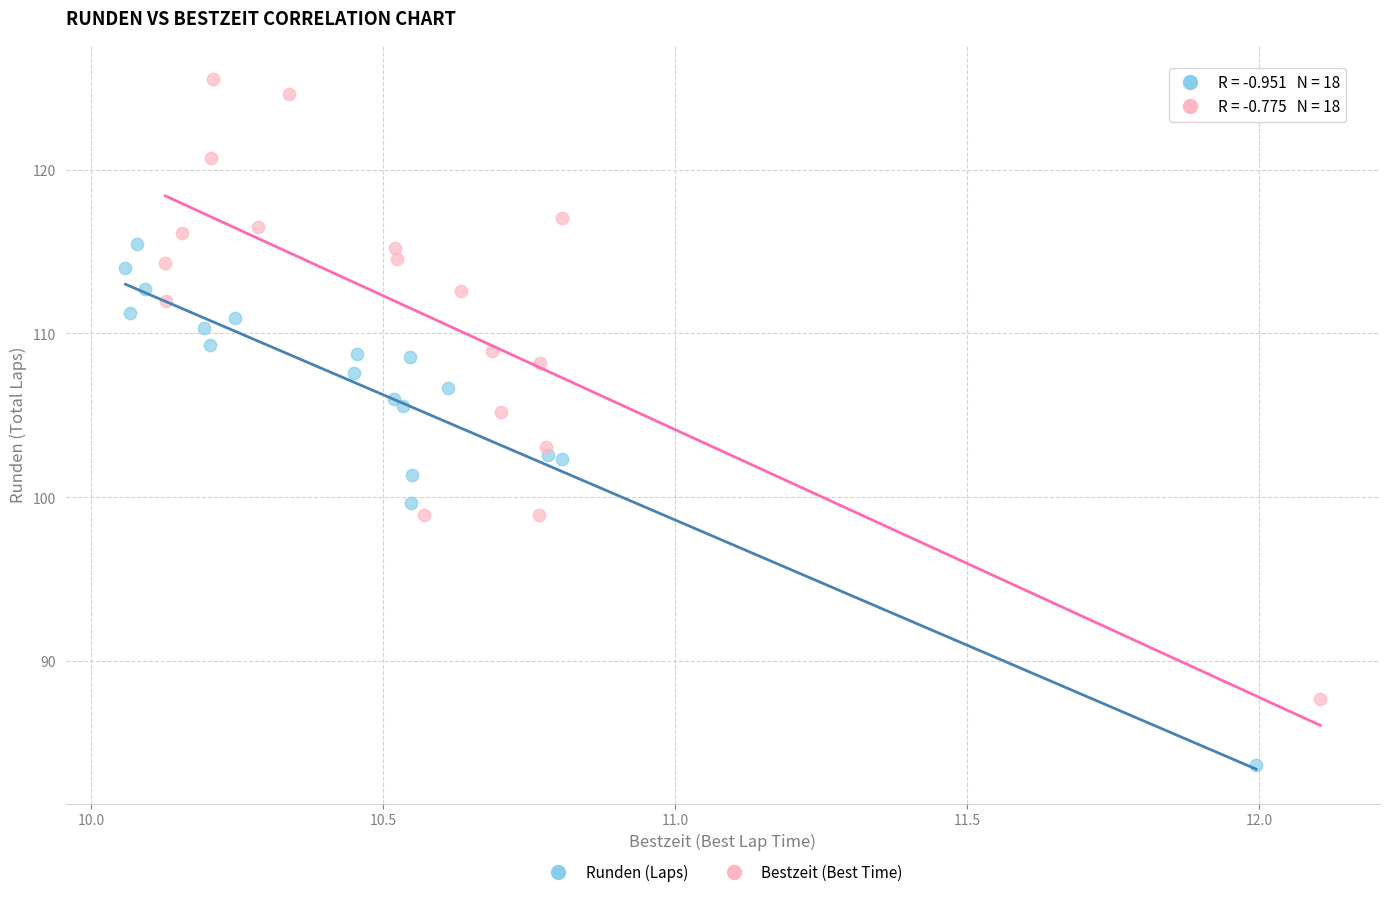

Which series has the widest spread of Y values?

Bestzeit (Best Time)